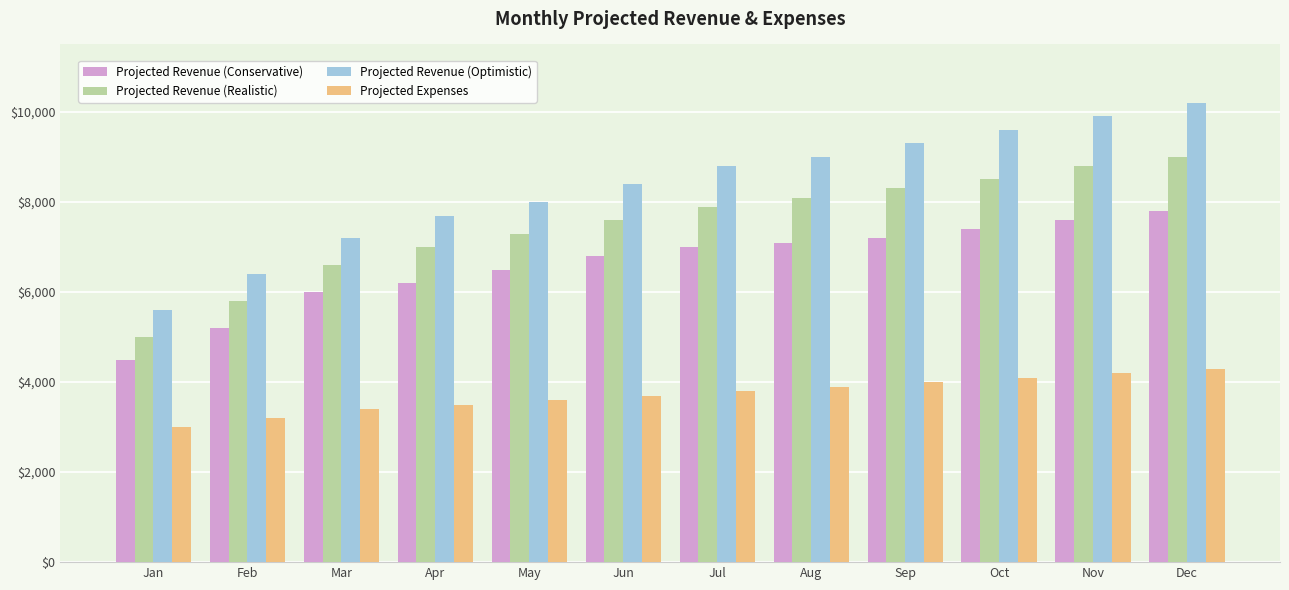

How many data points in Projected Revenue (Conservative) are less than 7000?

6